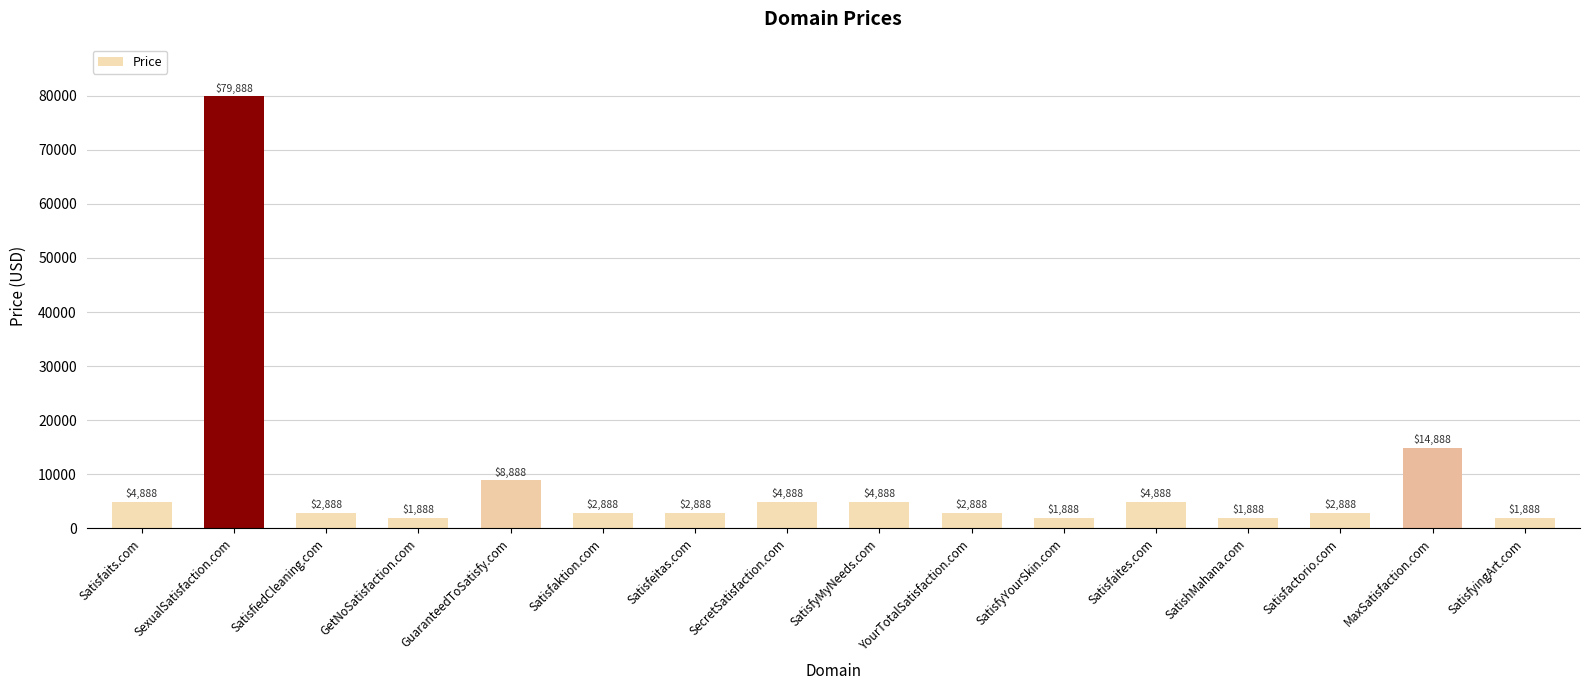

What is the change in value from GetNoSatisfaction.com to Satisfaktion.com?

+1000